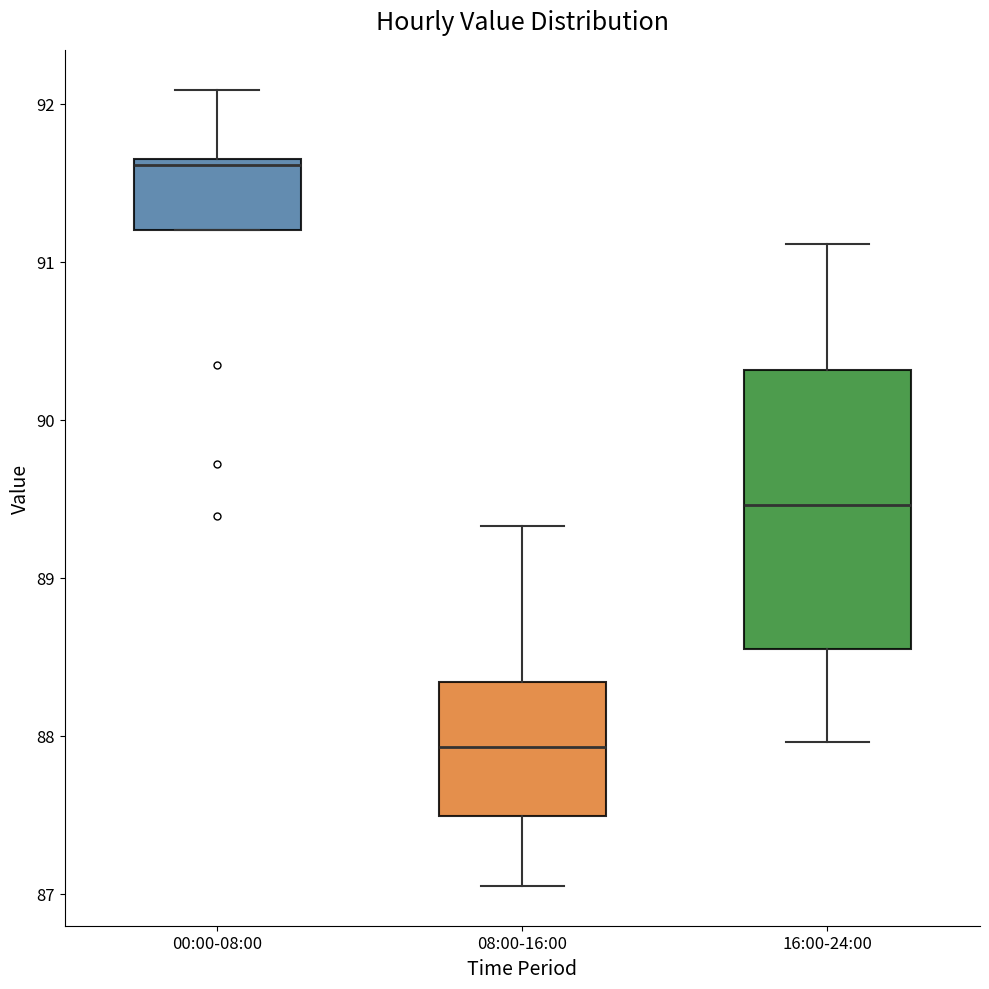

Reading left to right, read every box against the y-axis: the position of its median line, the range the box covers, and the ends of its whiskers. The values are not printed on the chart, so give them approximately, as read against the axis.

00:00-08:00: median 91.6, box 91.2 to 91.7, whiskers 91.2 to 92.1
08:00-16:00: median 87.9, box 87.5 to 88.3, whiskers 87.1 to 89.3
16:00-24:00: median 89.5, box 88.5 to 90.3, whiskers 88.0 to 91.1